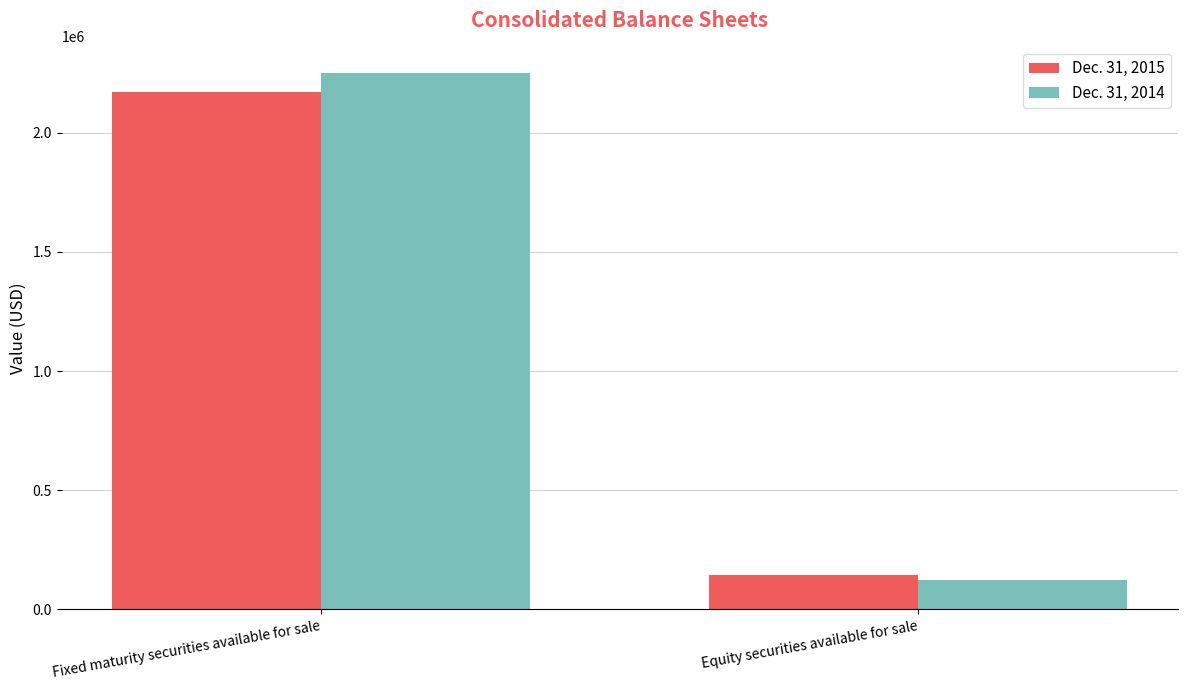

How many values in the Dec. 31, 2015 series are below 2172677?

1